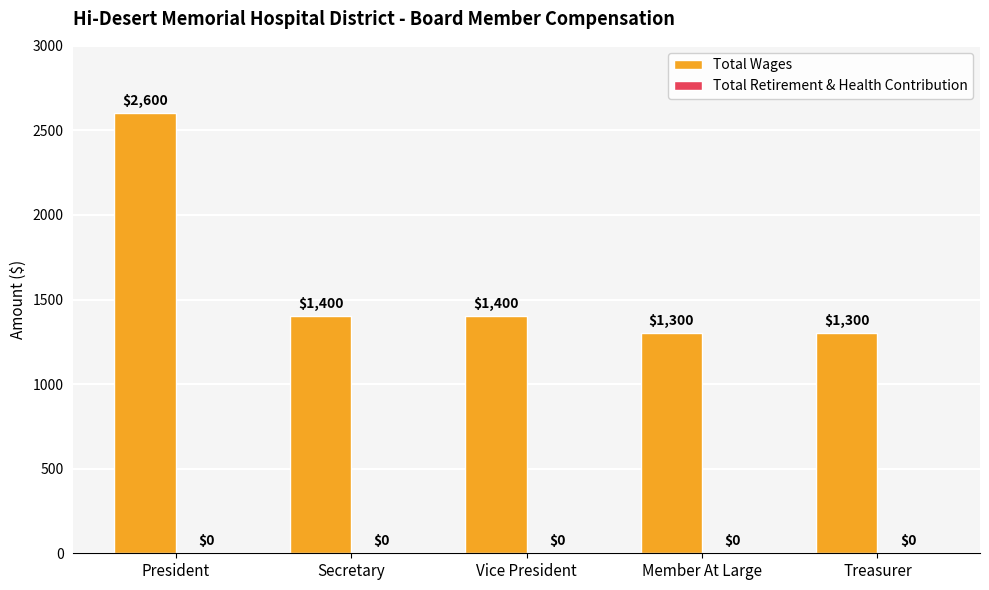

Reading left to right, what are all the values shown in this chart?

2600	1400	1400	1300	1300